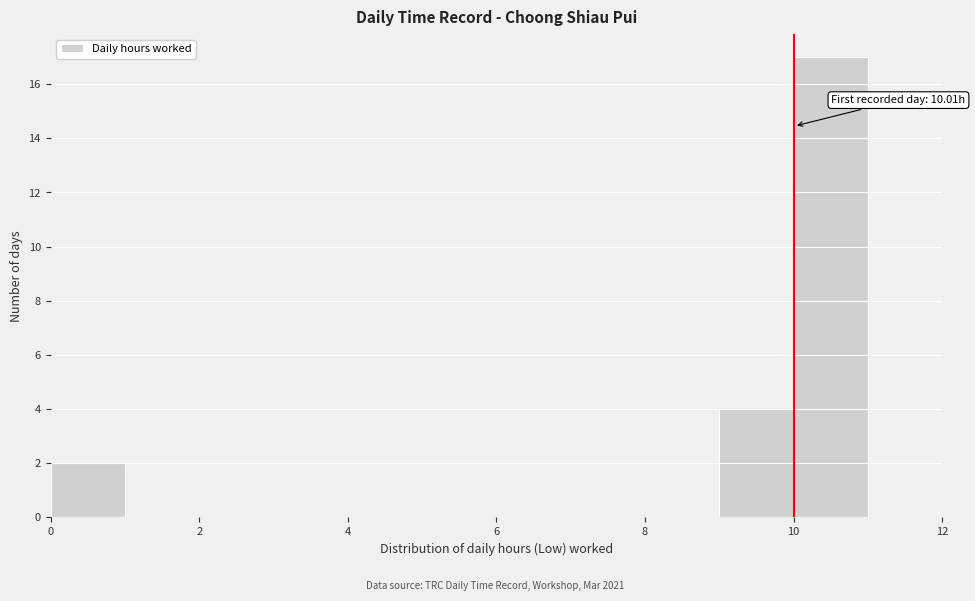

Over which range of the x-axis is the bar tallest?

10 to 11